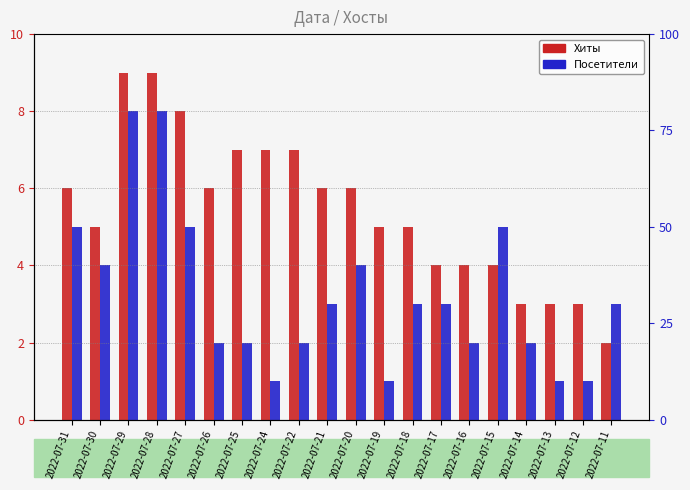

What is the spread (max minus min) of values at 2022-07-11?

1